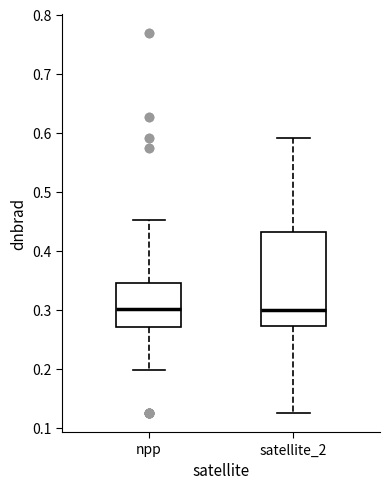

Where does the lower whisker of the box for npp end on the y-axis? The values are not printed on the chart, so give them approximately, as read against the axis.

0.20